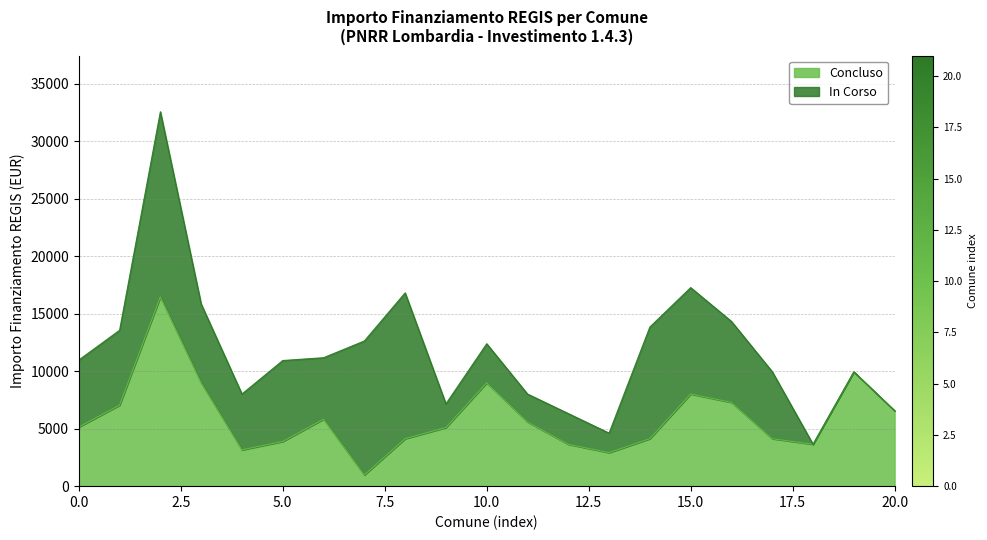

What is the minimum value for Concluso?

972